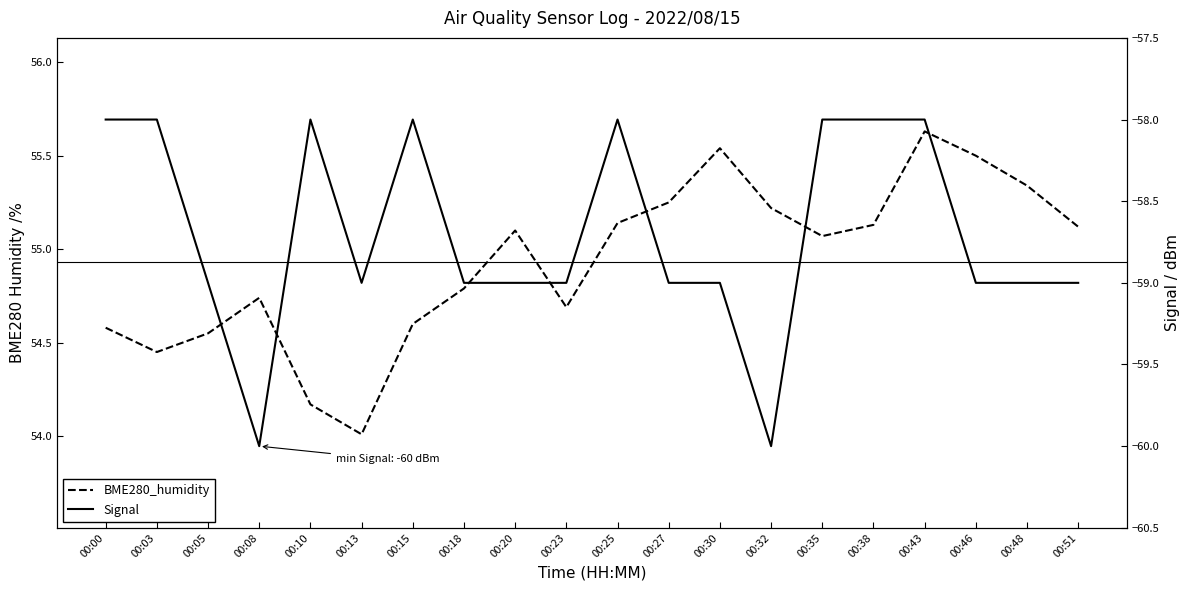

At 00:13, list the series in order from largest to smallest.

BME280_humidity, Signal